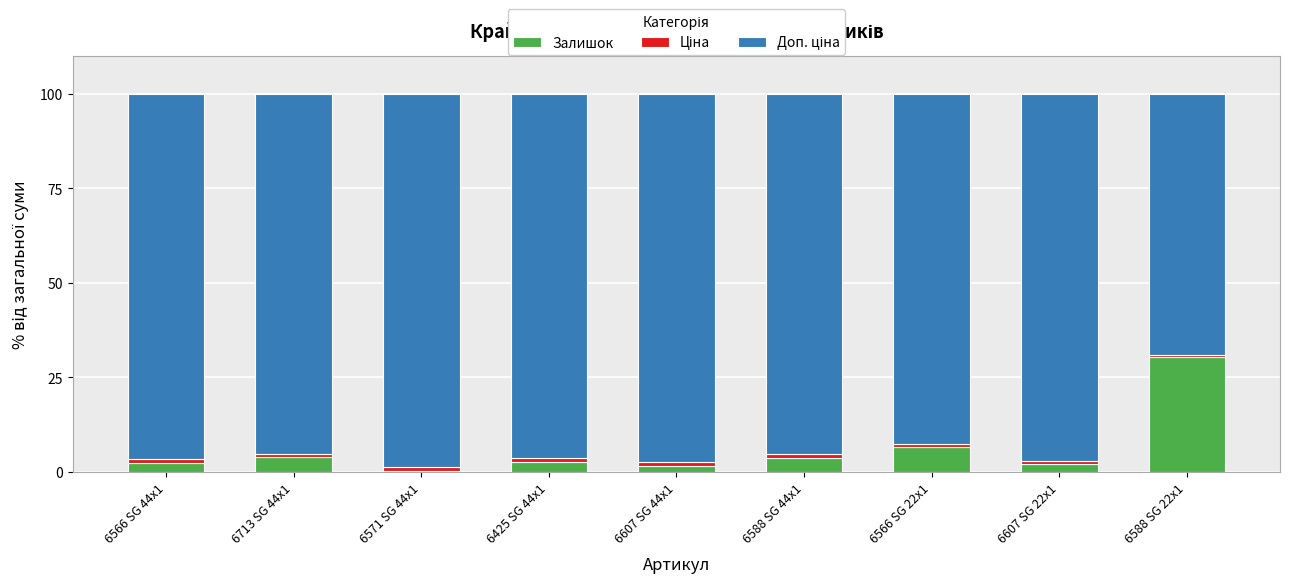

At which label is Залишок closest to 15?

6566 SG 22x1